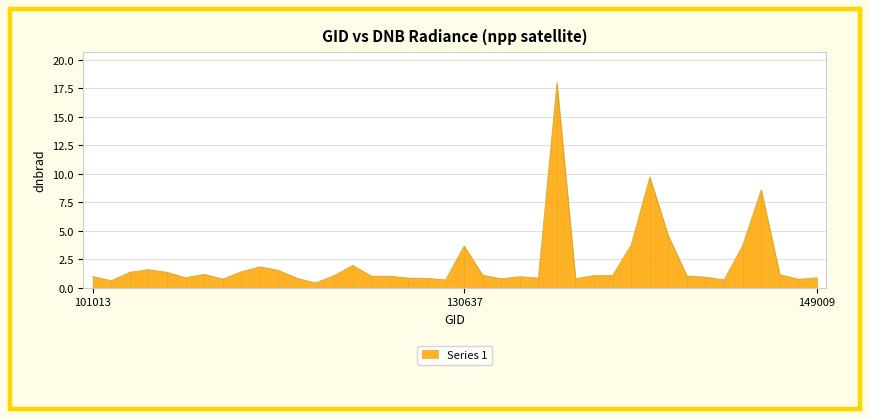

Which category has the highest value across all series?

135187